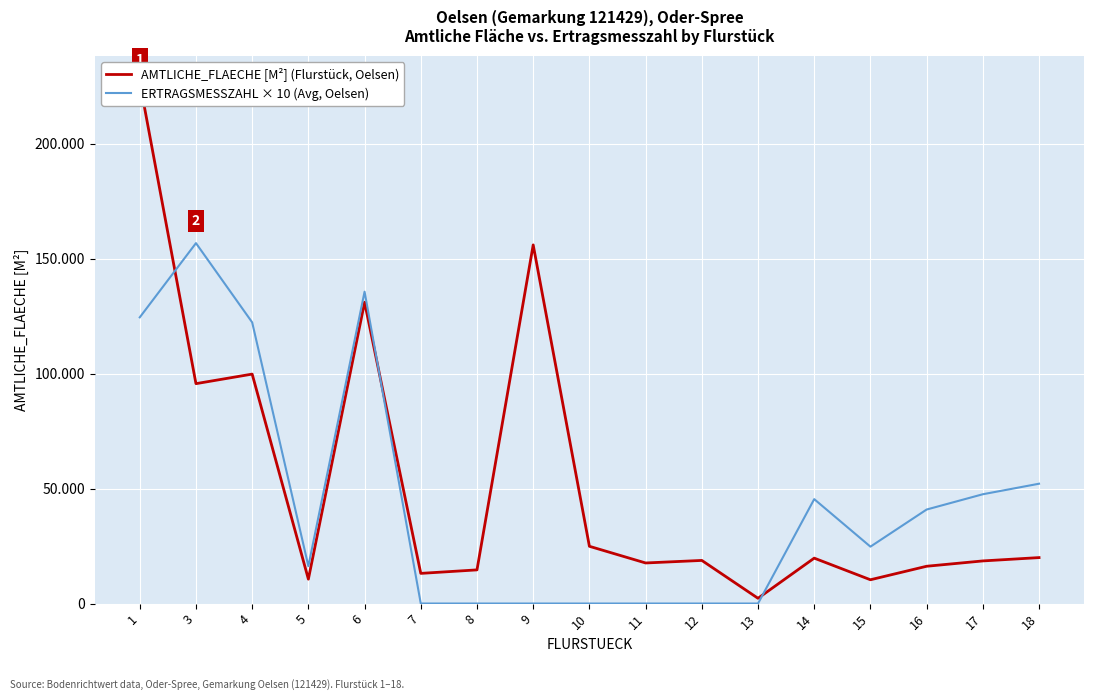

Where do ERTRAGSMESSZAHL × 10 (Avg, Oelsen) and AMTLICHE_FLAECHE [M²] (Flurstück, Oelsen) first cross each other?

1 and 3